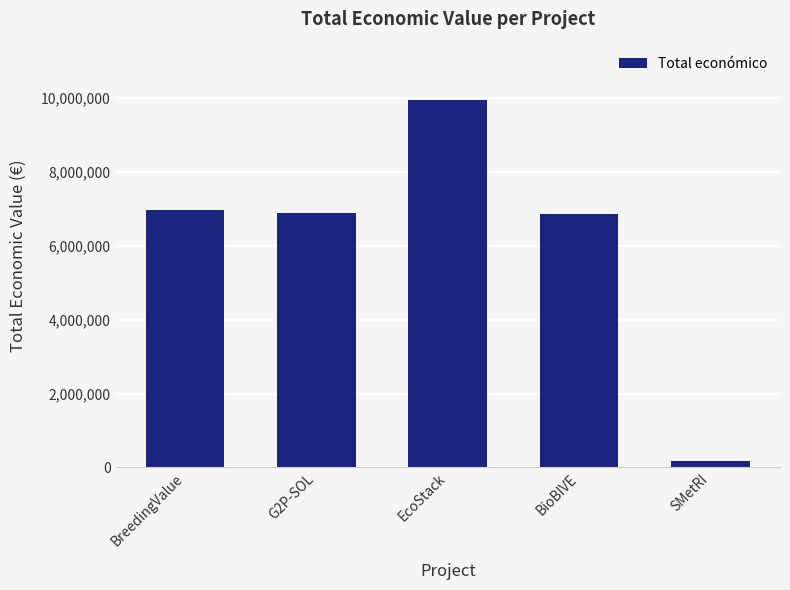

Is it true that the value at BioBIVE is 6851903?

True